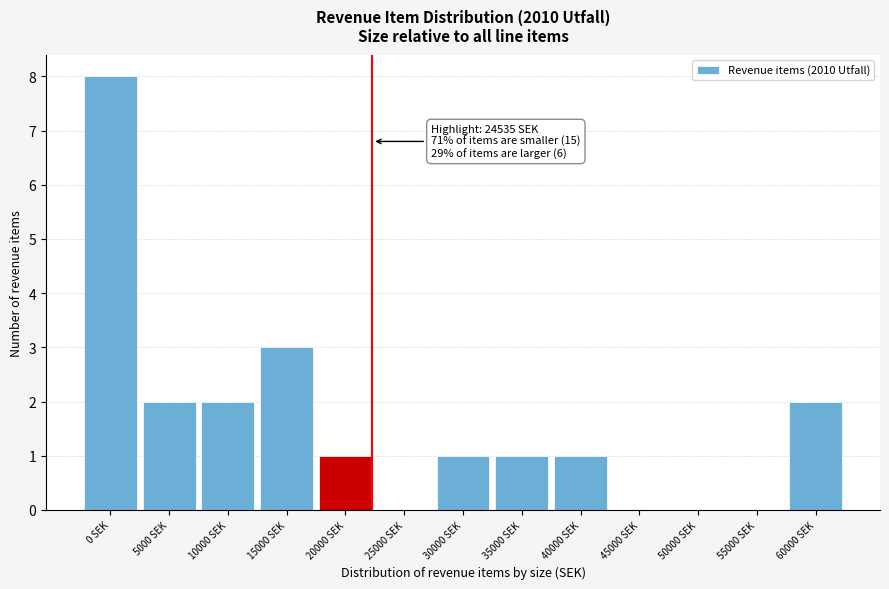

Reading left to right, list all the values displayed in this chart.

0 SEK=8	5000 SEK=2	10000 SEK=2	15000 SEK=3	20000 SEK=1	25000 SEK=0	30000 SEK=1	35000 SEK=1	40000 SEK=1	45000 SEK=0	50000 SEK=0	55000 SEK=0	60000 SEK=2